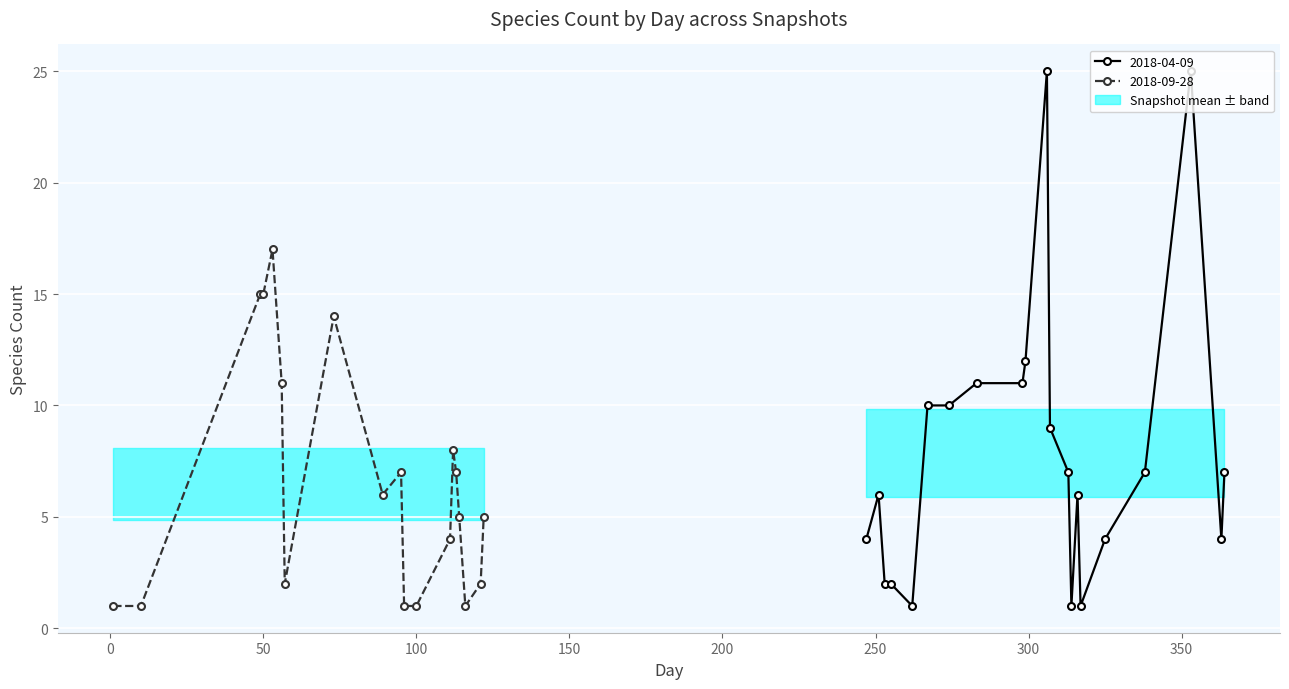

Is this an area chart (filled region under the line)?

No